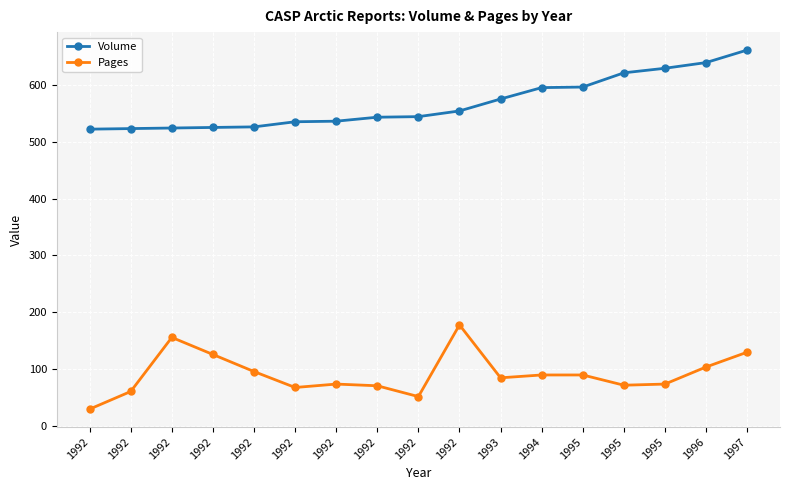

Count the number of categories in the chart.

17